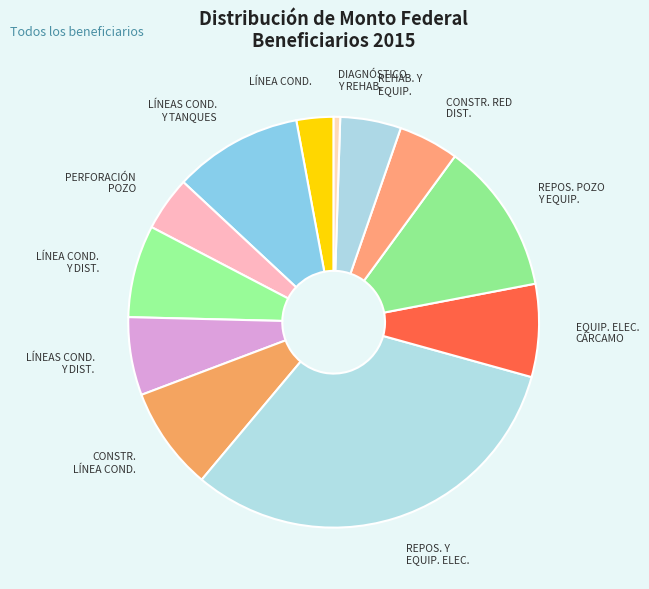

Is there any slice that represents more than half of the pie?

No